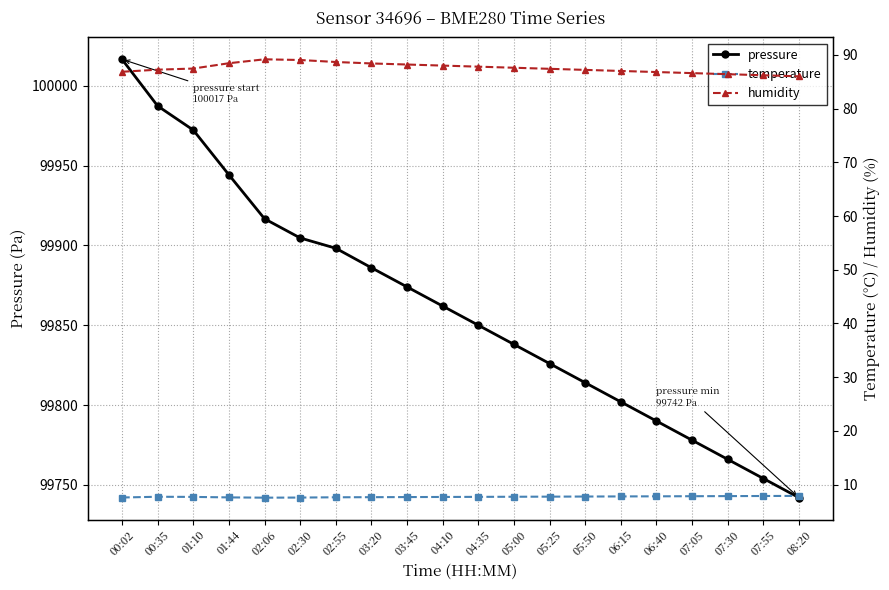

Reading right to left, extract all data points from this chart.

pressure: 99742.0	99754.0	99766.0	99778.0	99790.0	99802.0	99814.0	99826.0	99838.0	99850.0	99862.0	99874.0	99886.0	99898.2	99904.7	99916.7	99944.2	99972.2	99987.3	100016.6
temperature: 7.9	7.9	7.9	7.8	7.8	7.8	7.8	7.8	7.7	7.7	7.7	7.7	7.7	7.6	7.6	7.6	7.6	7.7	7.7	7.6
humidity: 86.0	86.2	86.4	86.6	86.8	87.0	87.2	87.4	87.6	87.8	88.0	88.2	88.4	88.7	89.0	89.2	88.4	87.5	87.2	86.8